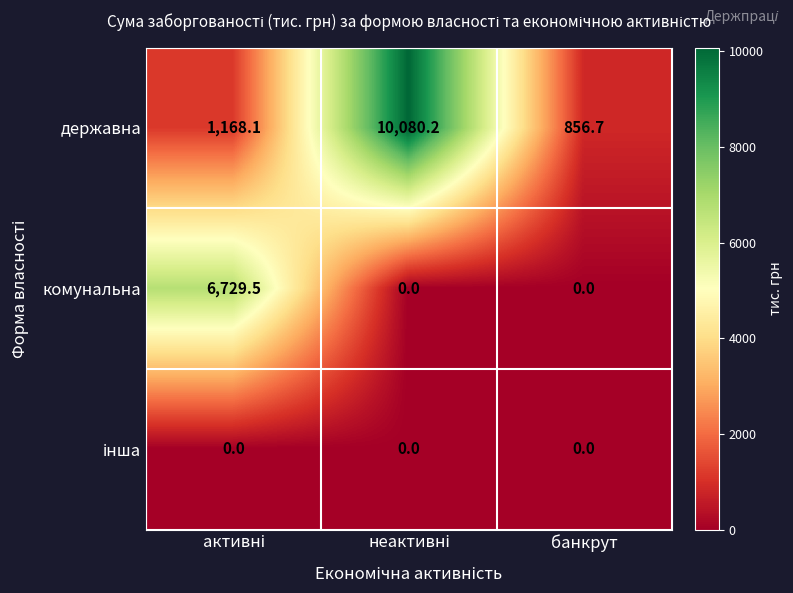

True or false: державна has a value of 856.7 at банкрут.

True